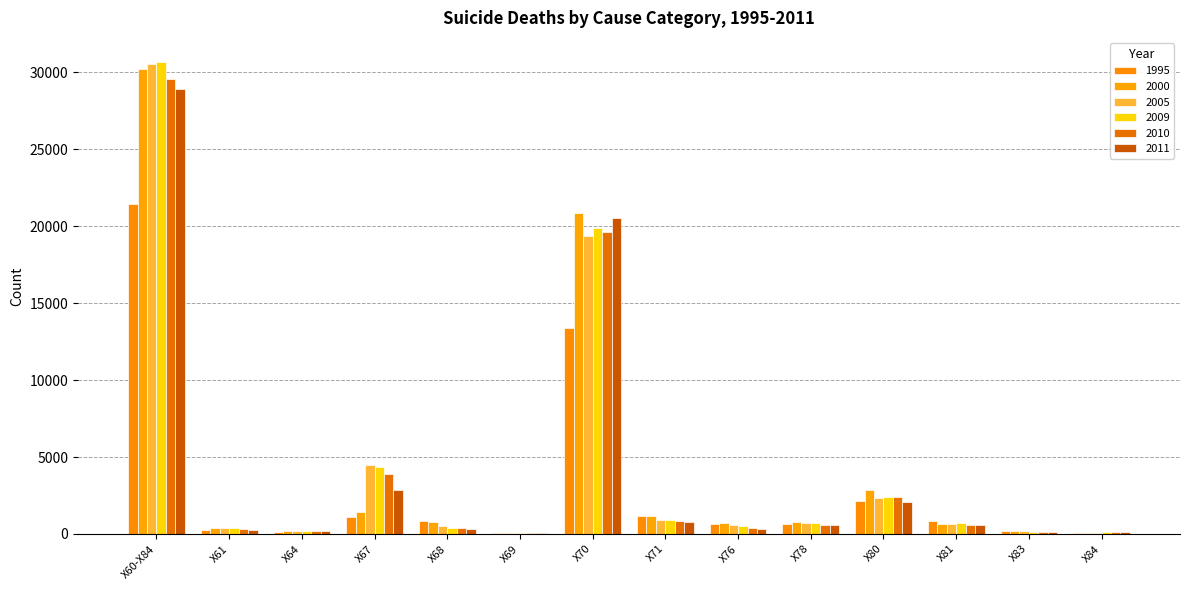

What is the difference between the 2000 values at X69 and X68?

747